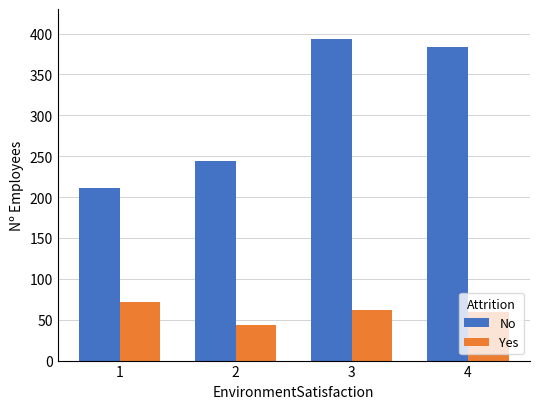

What are all the series names shown in the legend?

No, Yes